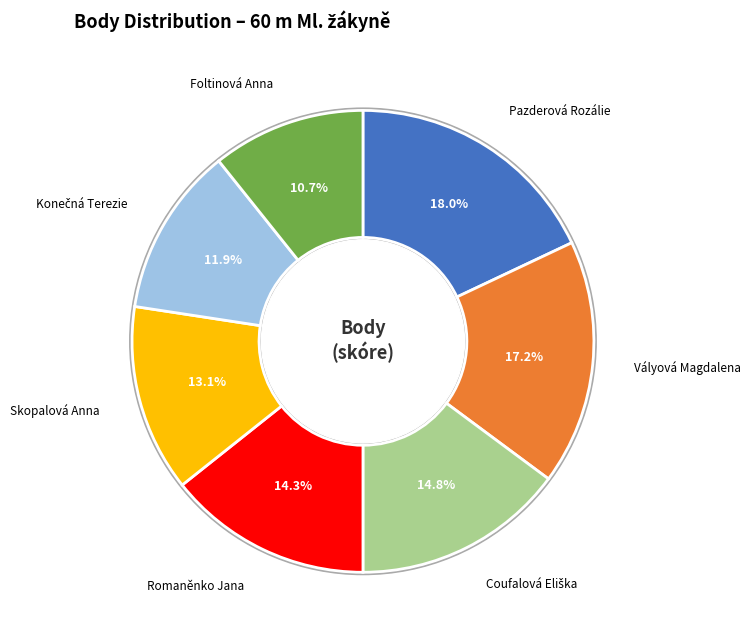

What percentage do Coufalová Eliška and Romaněnko Jana together represent?

29.2%